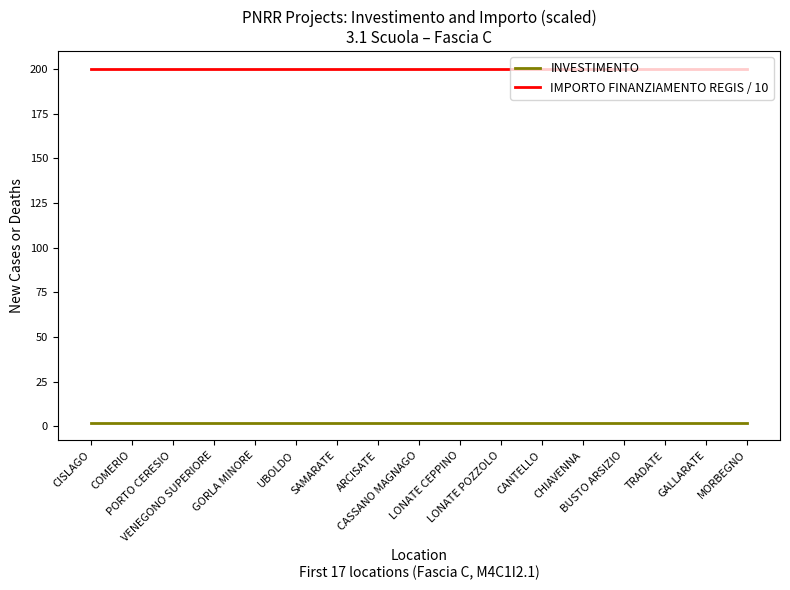

Reading right to left, what are all the values shown in this chart?

INVESTIMENTO: MORBEGNO=2.1	GALLARATE=2.1	TRADATE=2.1	BUSTO ARSIZIO=2.1	CHIAVENNA=2.1	CANTELLO=2.1	LONATE POZZOLO=2.1	LONATE CEPPINO=2.1	CASSANO MAGNAGO=2.1	ARCISATE=2.1	SAMARATE=2.1	UBOLDO=2.1	GORLA MINORE=2.1	VENEGONO SUPERIORE=2.1	PORTO CERESIO=2.1	COMERIO=2.1	CISLAGO=2.1
IMPORTO FINANZIAMENTO REGIS / 10: MORBEGNO=200.0	GALLARATE=200.0	TRADATE=200.0	BUSTO ARSIZIO=200.0	CHIAVENNA=200.0	CANTELLO=200.0	LONATE POZZOLO=200.0	LONATE CEPPINO=200.0	CASSANO MAGNAGO=200.0	ARCISATE=200.0	SAMARATE=200.0	UBOLDO=200.0	GORLA MINORE=200.0	VENEGONO SUPERIORE=200.0	PORTO CERESIO=200.0	COMERIO=200.0	CISLAGO=200.0